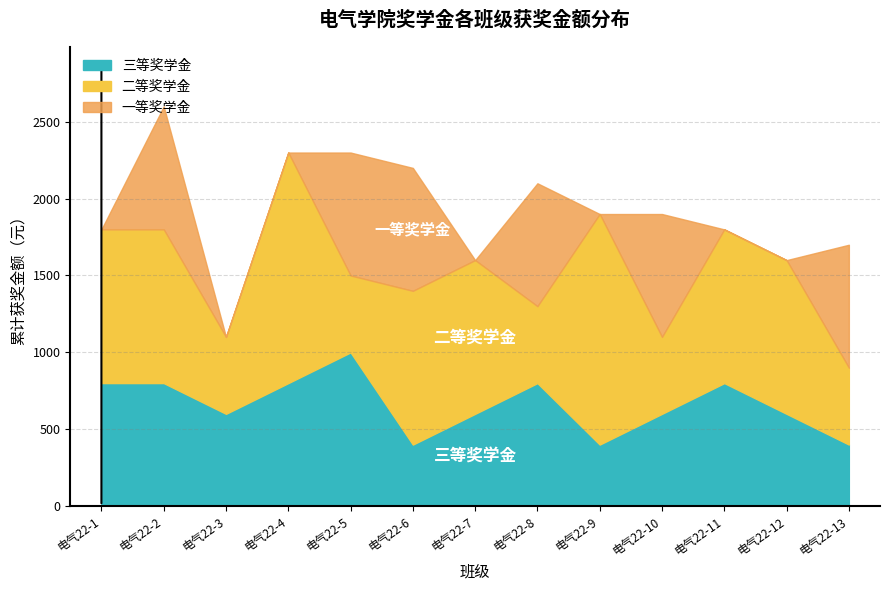

At which category is the sum across all series the highest?

电气22-2